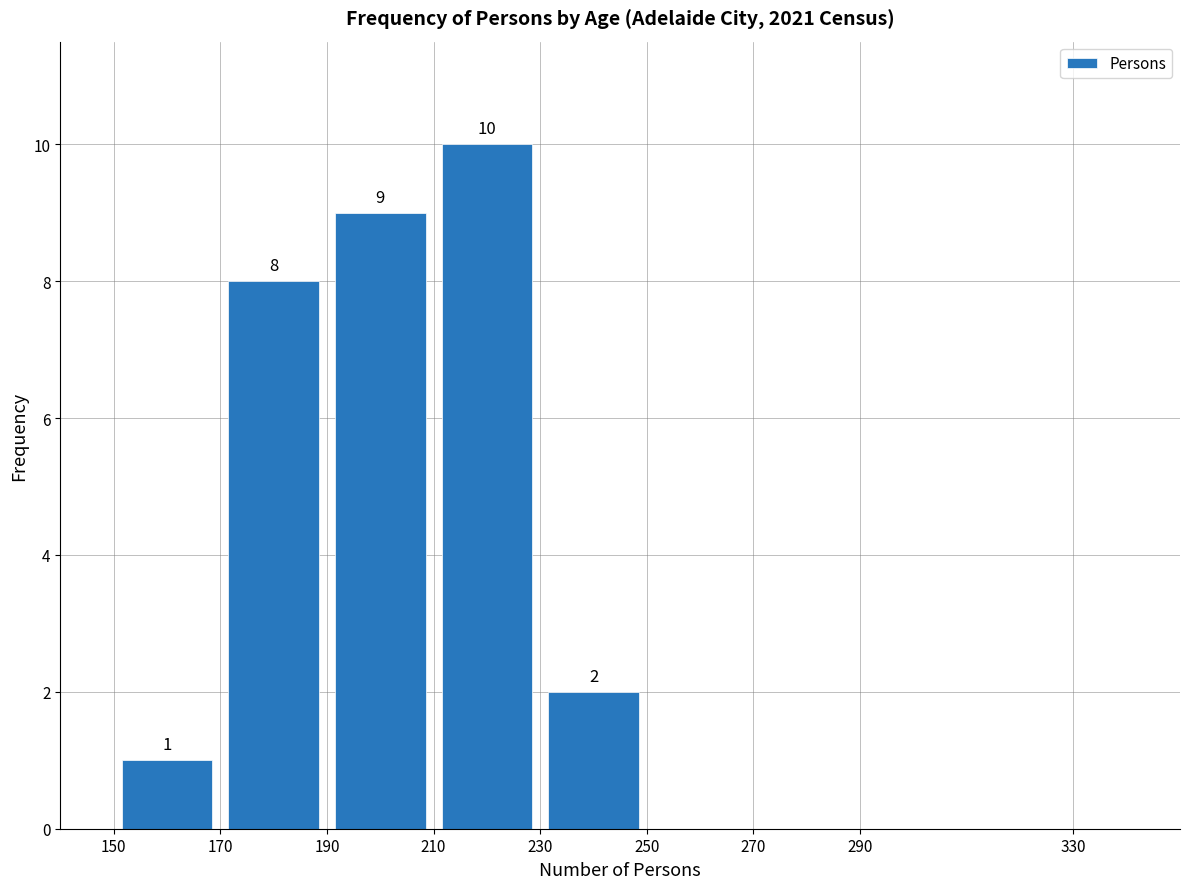

Over which range of the x-axis is the bar tallest?

210 to 230